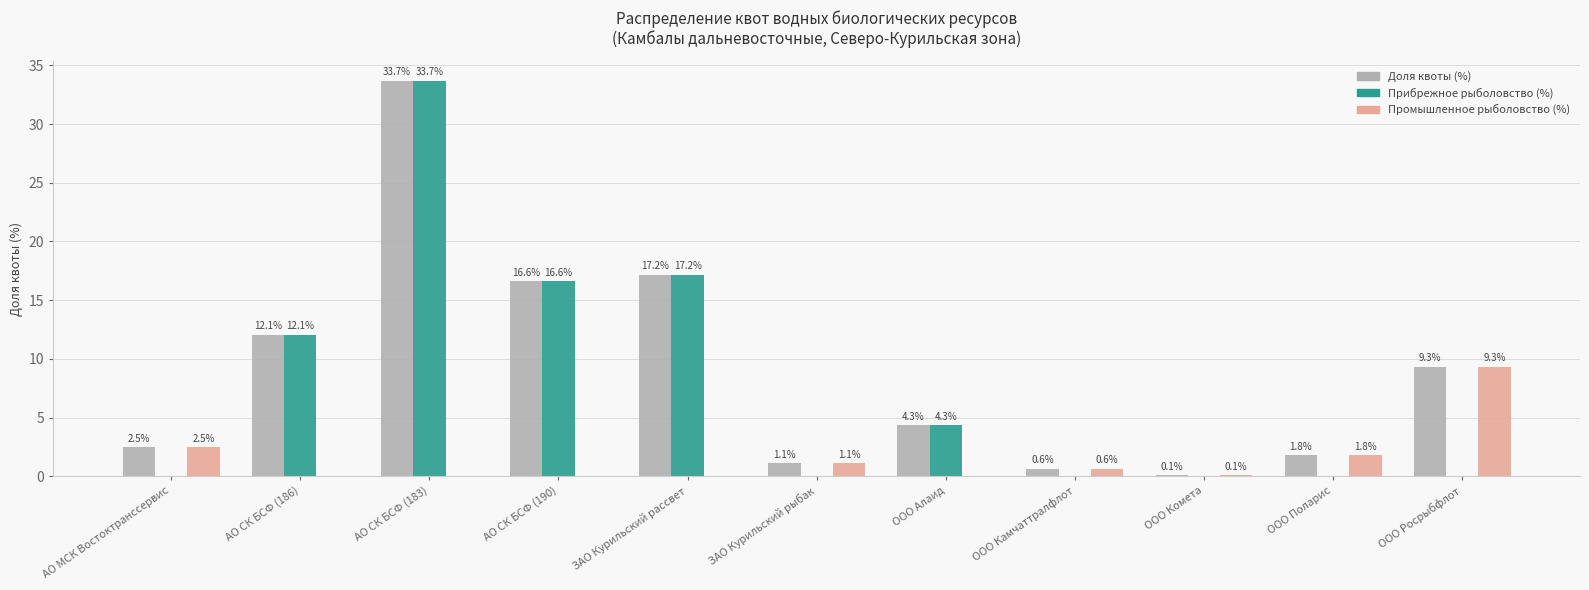

True or false: Прибрежное рыболовство (%) has a value of 17.2 at ЗАО Курильский рассвет.

True